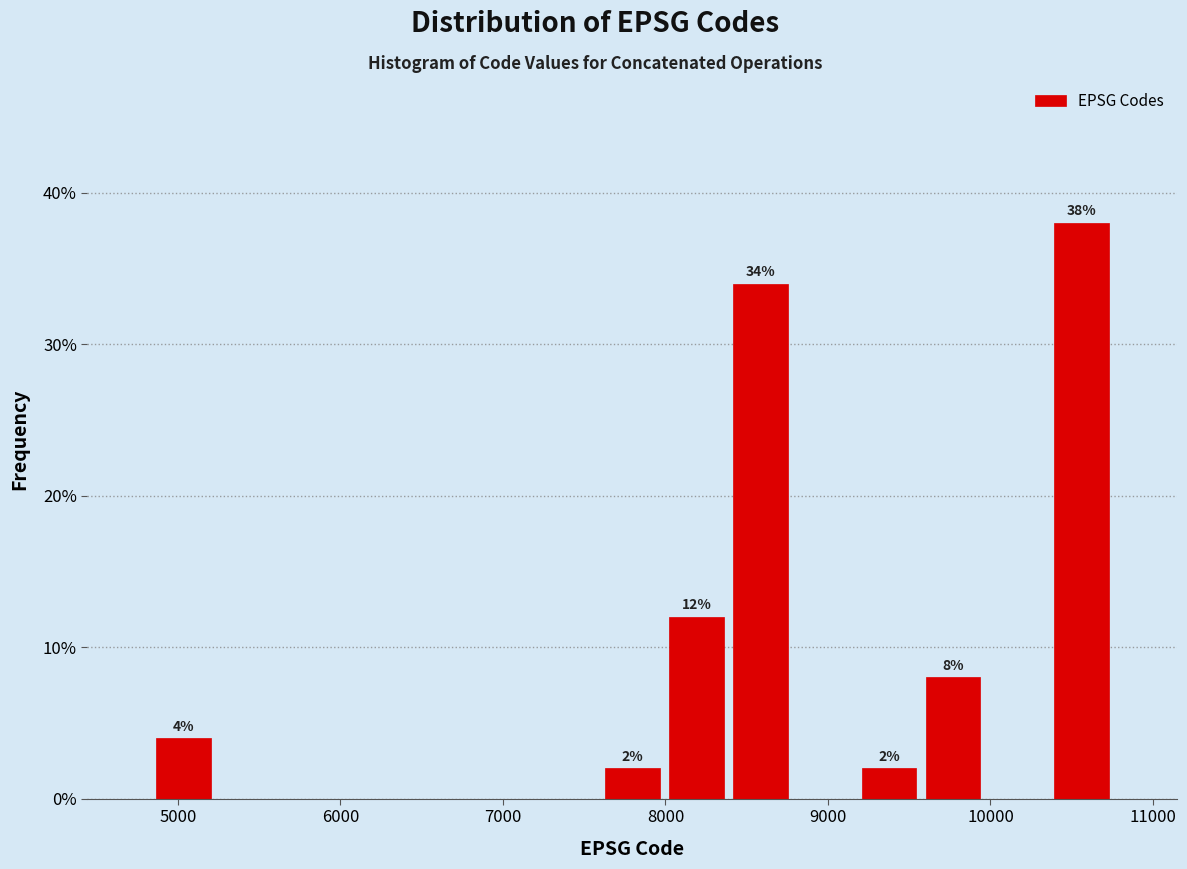

Read against the x-axis, roughly where is the centre of the tallest bar?

10600